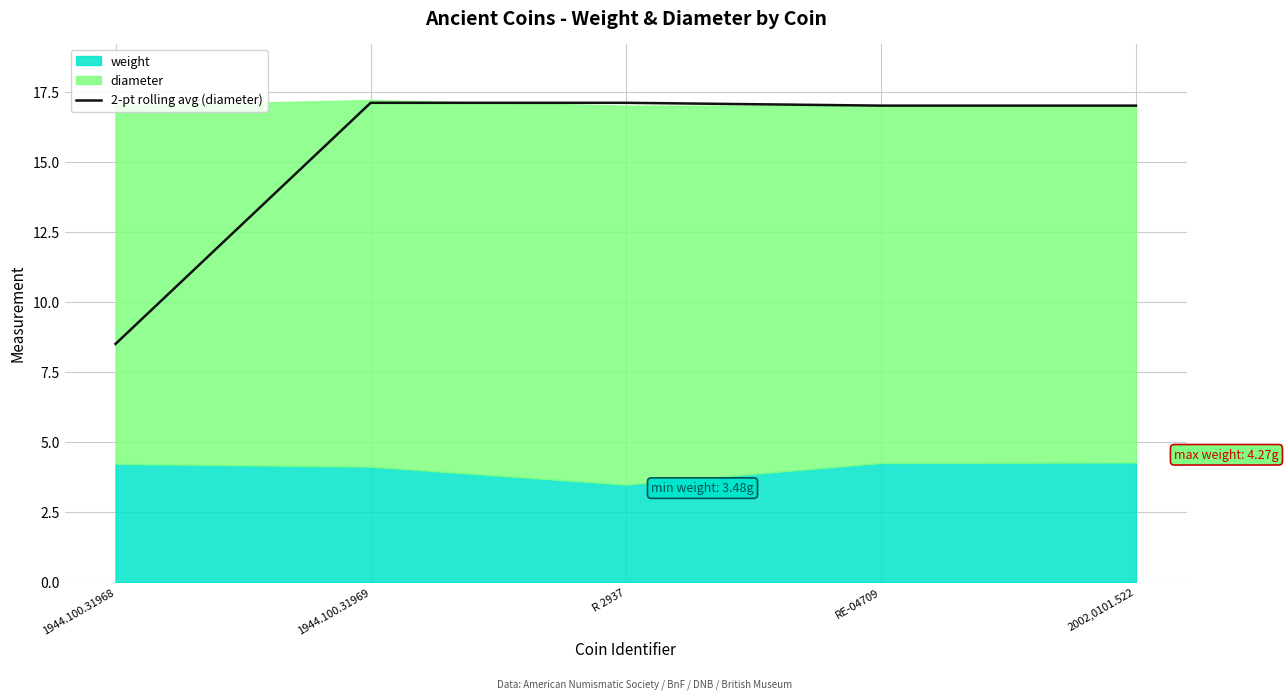

Is it true that 2-pt rolling avg (diameter) equals 5.5 at R 2937?

False